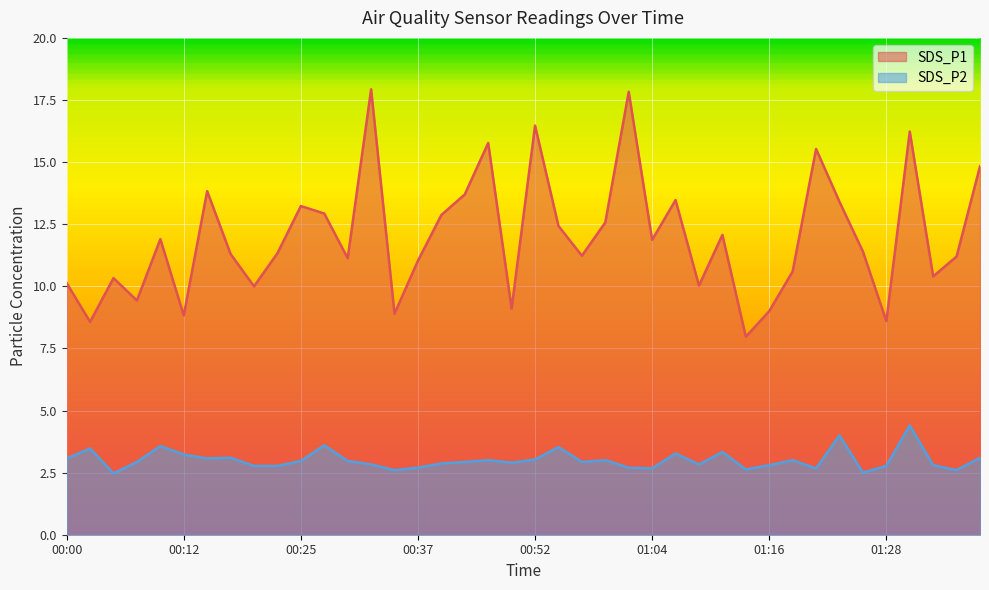

How many distinct data groups are displayed?

2